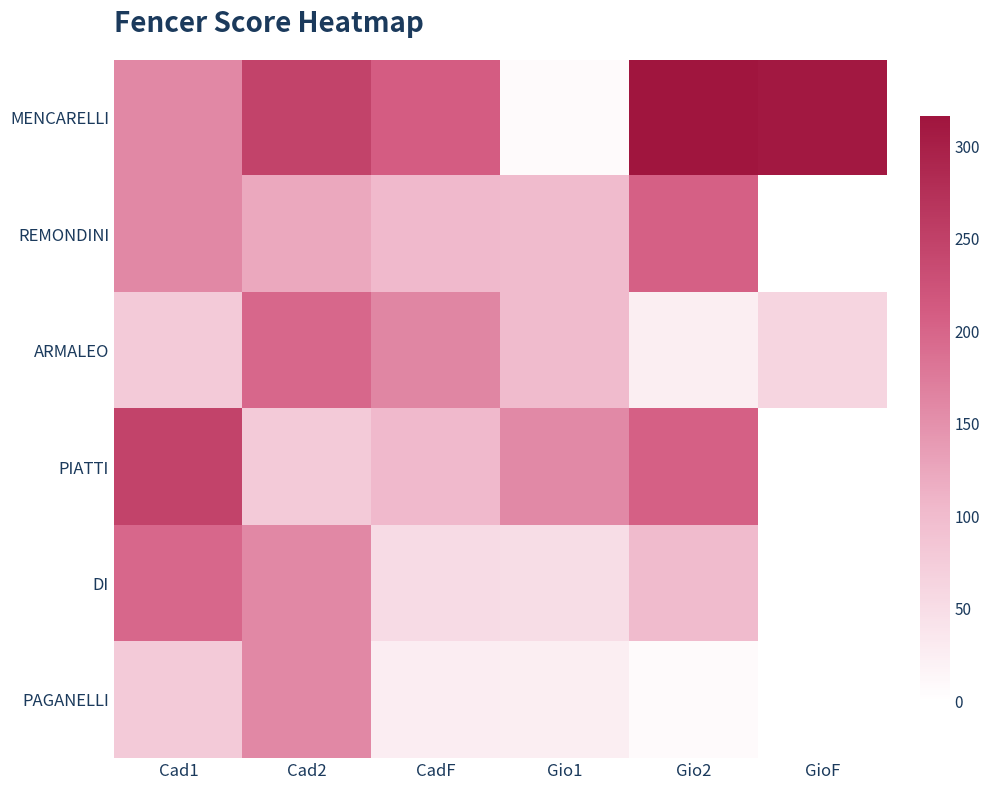

Reading right to left, what are all the values shown in this chart?

MENCARELLI: GioF=310.0	Gio2=316.0	Gio1=6.4	CadF=210.6	Cad2=246.0	Cad1=159.9
REMONDINI: GioF=0.0	Gio2=205.4	Gio1=101.1	CadF=103.7	Cad2=123.0	Cad1=159.9
ARMALEO: GioF=62.0	Gio2=25.3	Gio1=101.1	CadF=162.0	Cad2=196.8	Cad1=78.7
PIATTI: GioF=0.0	Gio2=205.4	Gio1=158.0	CadF=103.7	Cad2=78.7	Cad1=246.0
DI: GioF=0.0	Gio2=101.1	Gio1=50.6	CadF=51.8	Cad2=159.9	Cad1=196.8
PAGANELLI: GioF=0.0	Gio2=6.4	Gio1=25.3	CadF=25.9	Cad2=159.9	Cad1=78.7